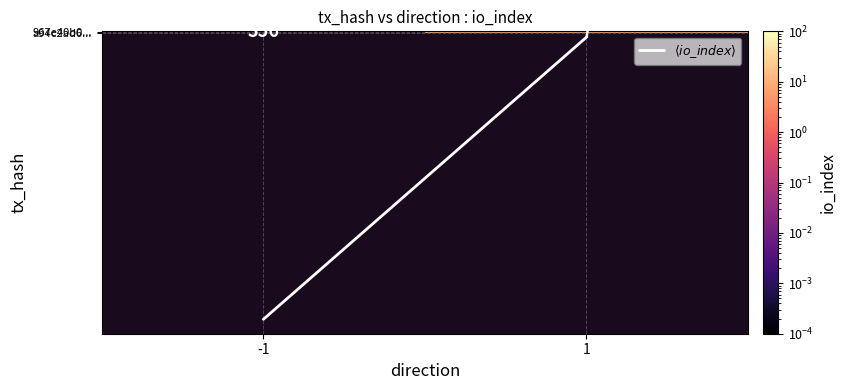

What is the average value of the $\langle io\_index \rangle$ series?

181.5